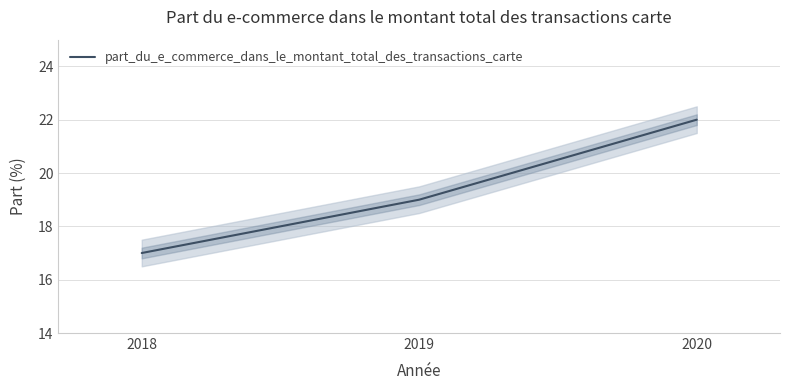

Count the number of values greater than 19.

1